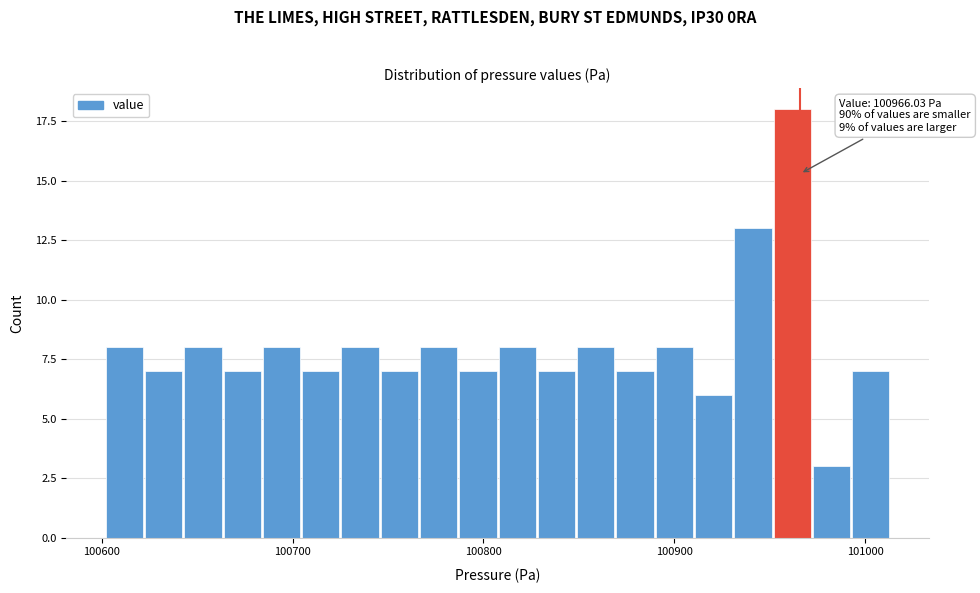

Read against the x-axis, roughly where is the centre of the tallest bar?

100960